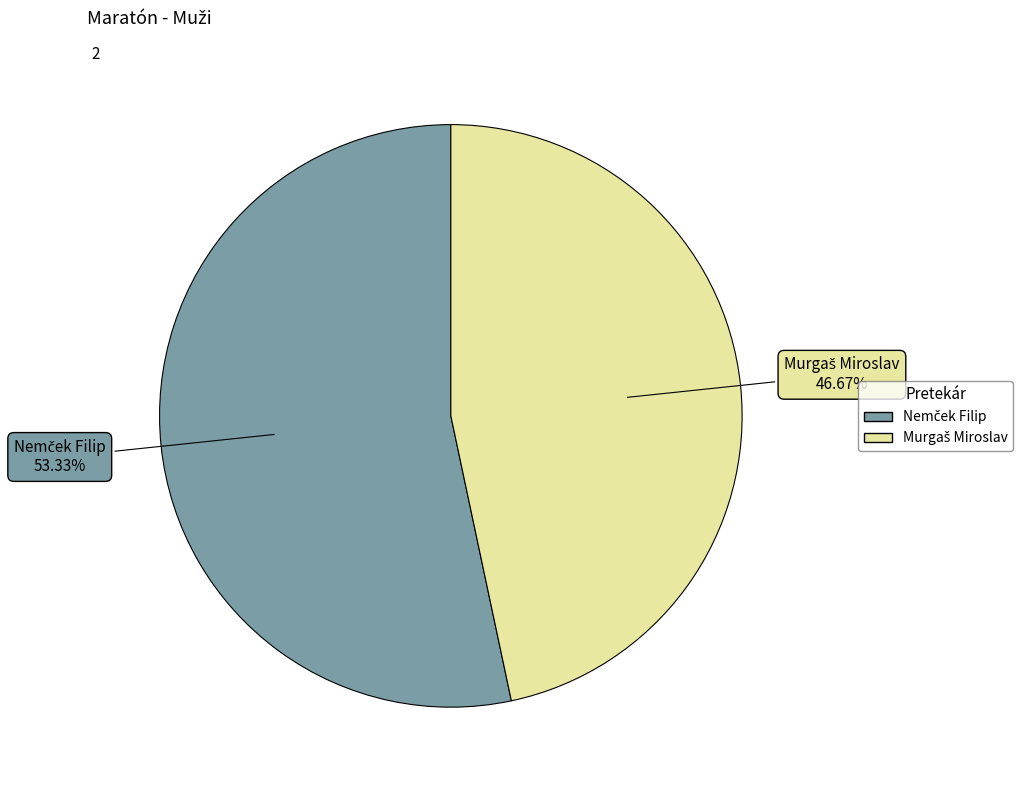

Is there a majority slice in this chart?

Yes